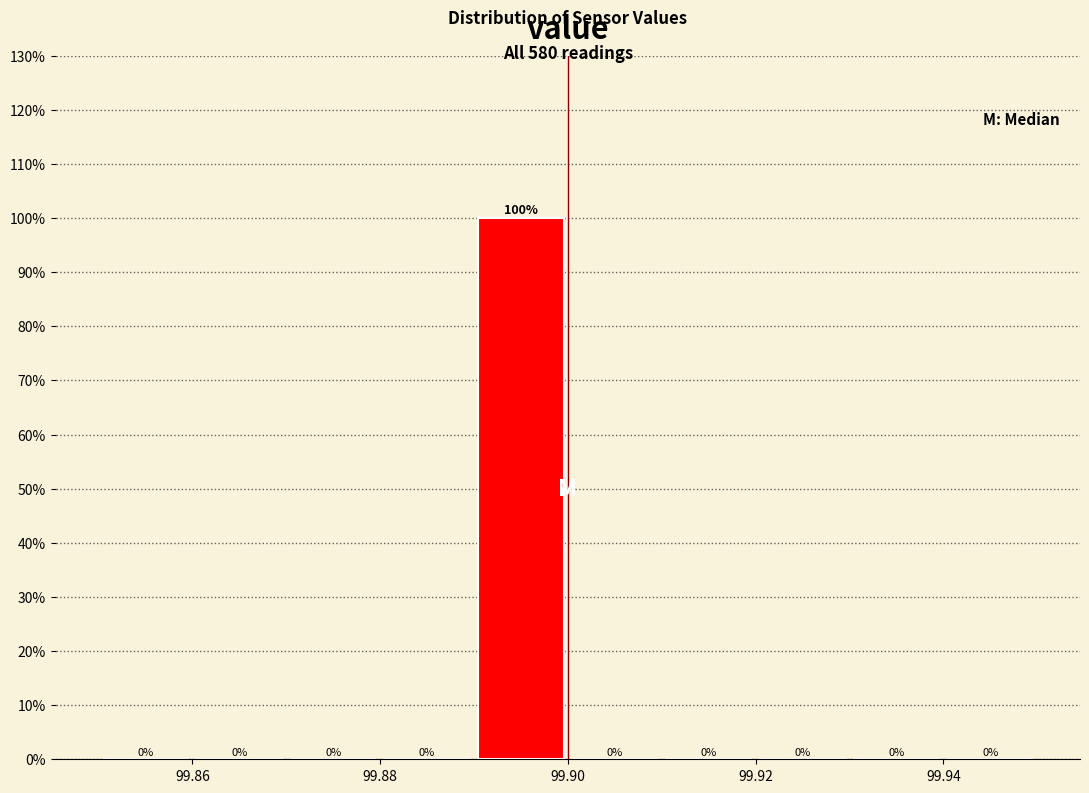

Reading left to right, list every bar in this chart as the range it spans on the x-axis followed by its height.

99.85 to 99.86: 0
99.86 to 99.87: 0
99.87 to 99.88: 0
99.88 to 99.89: 0
99.89 to 99.90: 100
99.90 to 99.91: 0
99.91 to 99.92: 0
99.92 to 99.93: 0
99.93 to 99.94: 0
99.94 to 99.95: 0